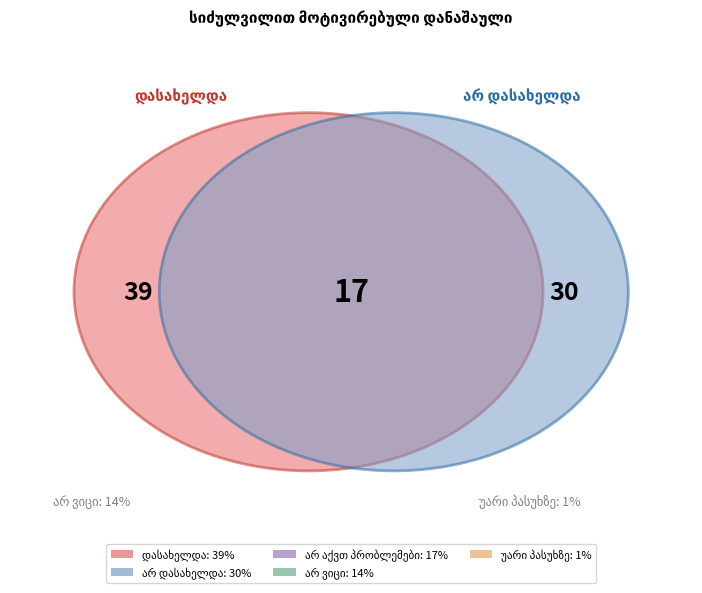

What is the smallest slice in the pie chart?

უარი პასუხზე